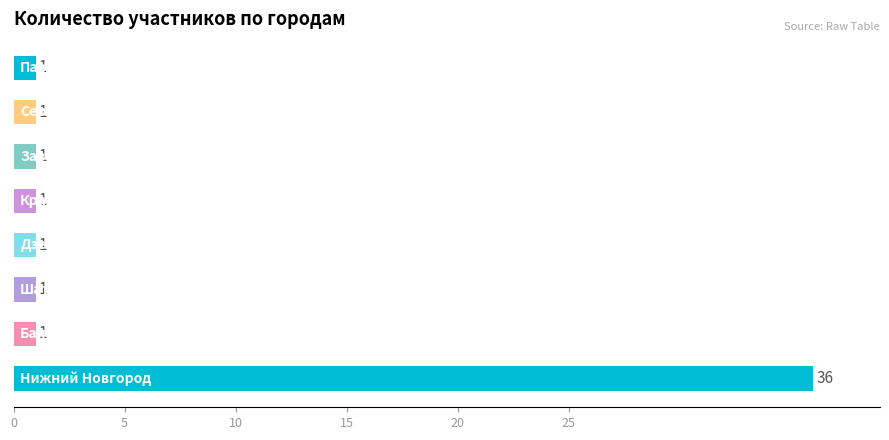

How many series are shown in this chart?

1